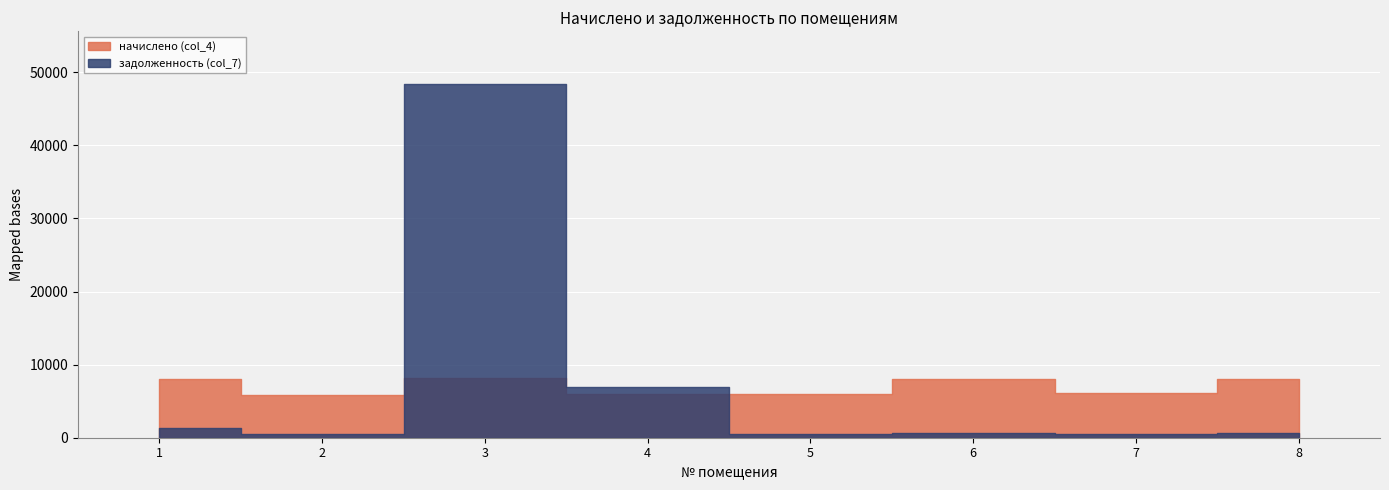

Is it true that задолженность (col_7) equals 669.0 at 6?

True